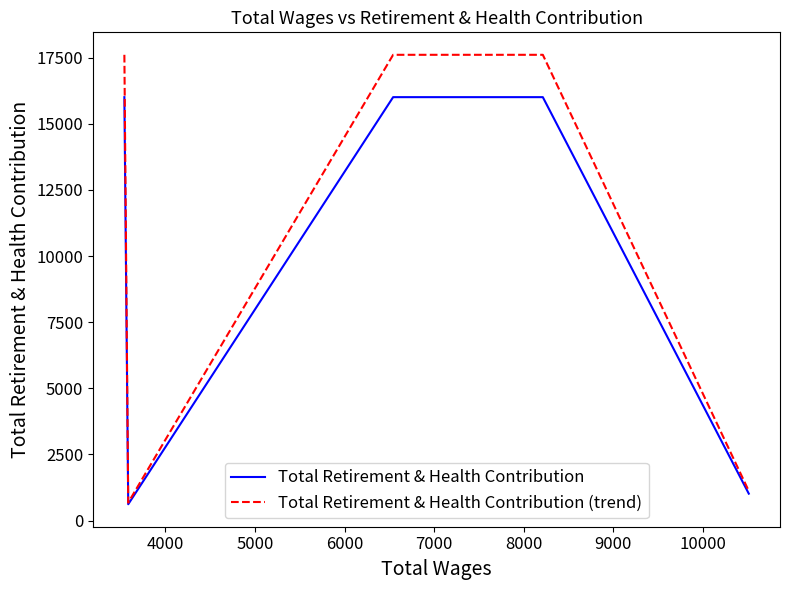

Which series has the largest total across all categories?

Total Retirement & Health Contribution (trend)